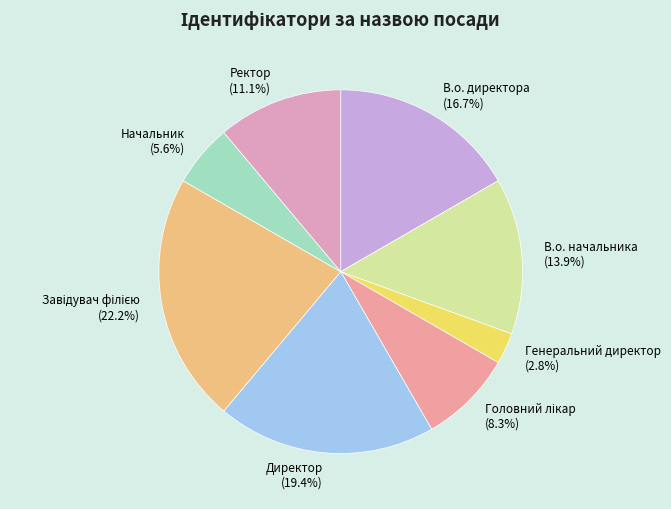

Is there a majority slice in this chart?

No